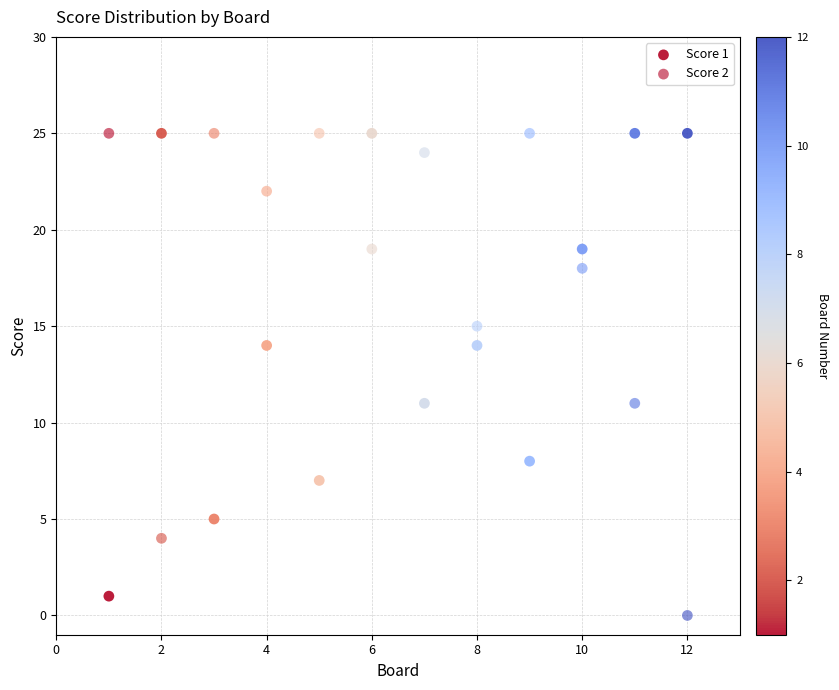

Count the number of points in this scatter plot.

24